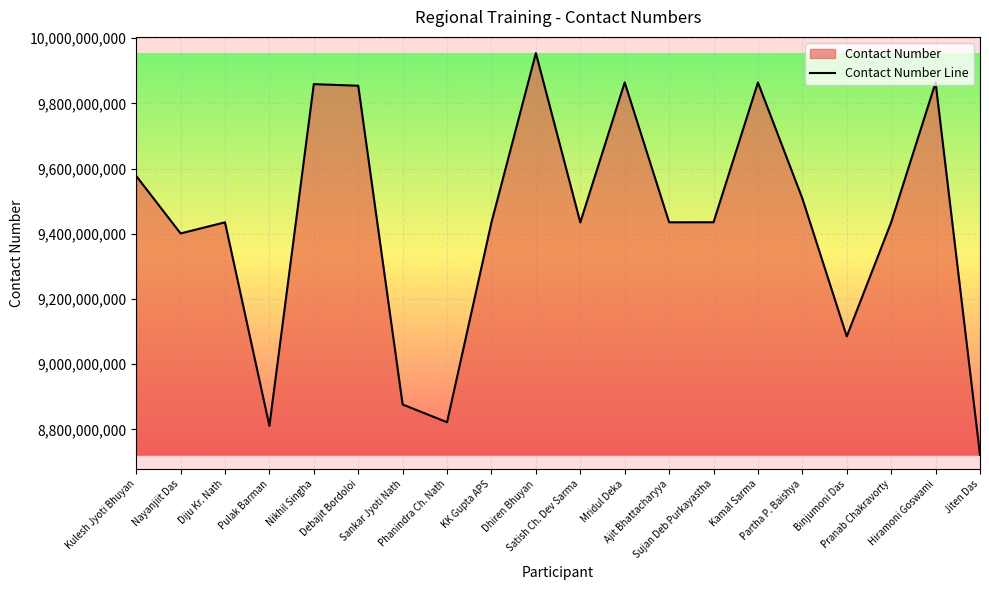

What position from the left is Binjumoni Das?

17